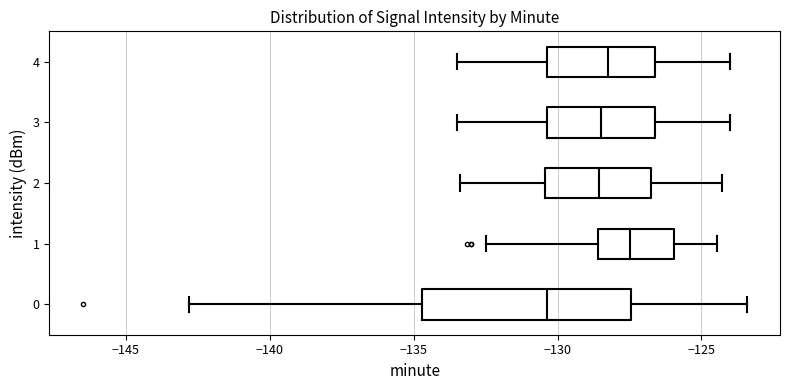

Reading bottom to top, transcribe this box plot: for each box, give where its median line is, the range the box spans, and where its two whiskers end, as read against the x-axis. The values are not printed on the chart, so give them approximately, as read against the axis.

0: median -130.5, box -134.5 to -127.5, whiskers -143.0 to -123.5
1: median -127.5, box -128.5 to -126.0, whiskers -132.5 to -124.5
2: median -128.5, box -130.5 to -126.5, whiskers -133.5 to -124.5
3: median -128.5, box -130.5 to -126.5, whiskers -133.5 to -124.0
4: median -128.0, box -130.5 to -126.5, whiskers -133.5 to -124.0